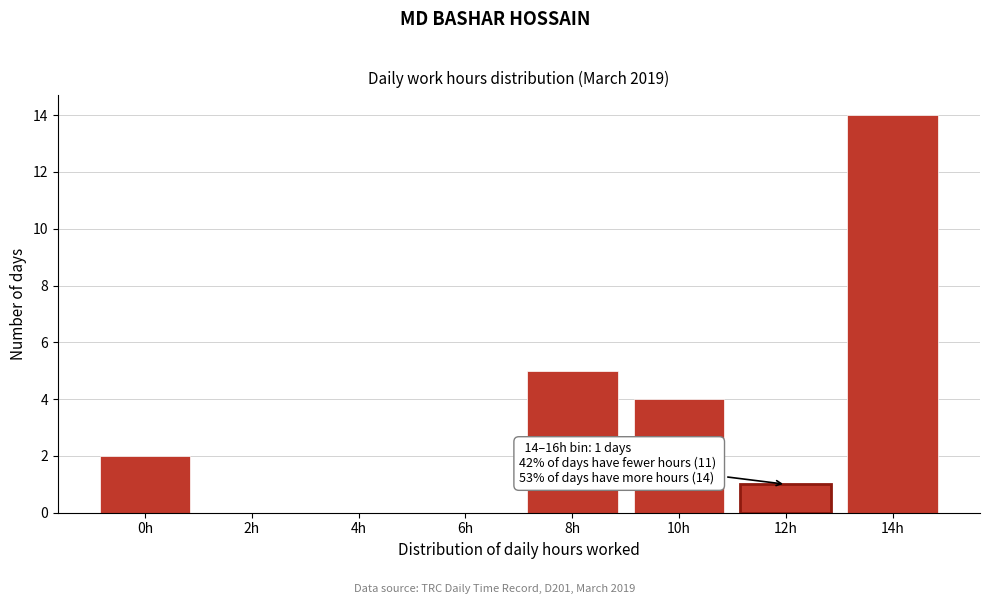

Reading right to left, transcribe all the data shown in this chart.

14h=14	12h=1	10h=4	8h=5	6h=0	4h=0	2h=0	0h=2